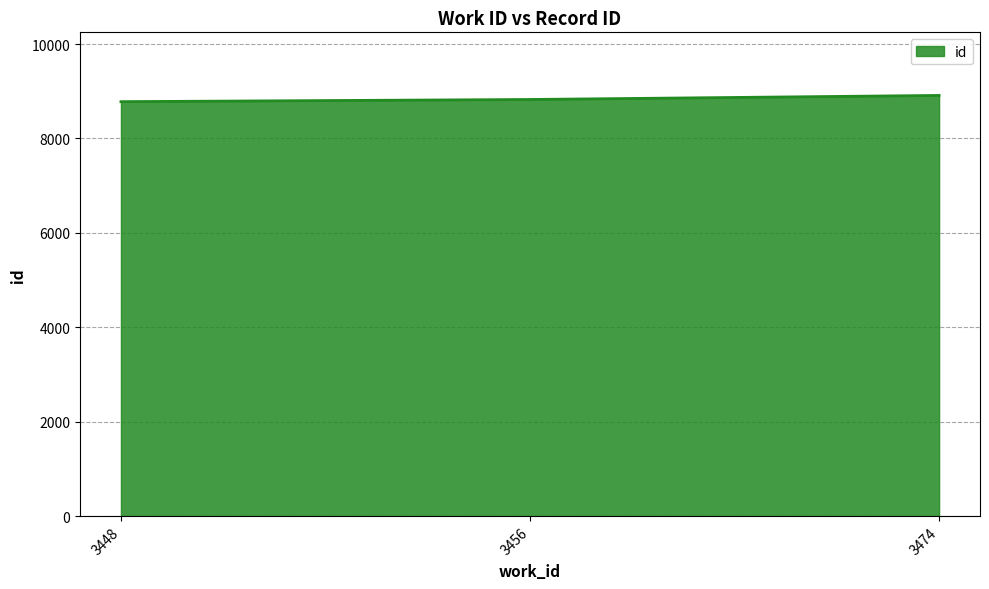

Does the chart display data point markers on the line(s)?

No